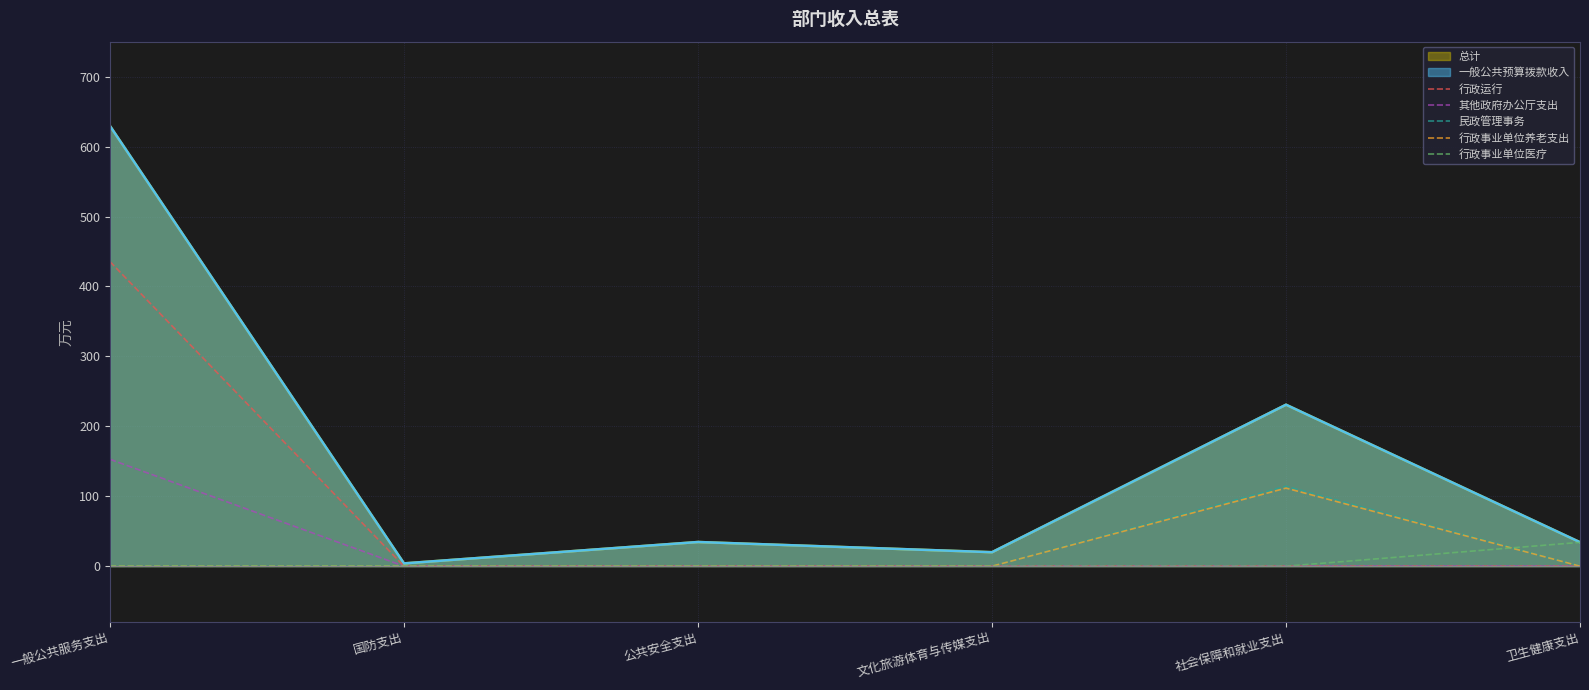

Is it true that 民政管理事务 equals 0.0 at 公共安全支出?

True